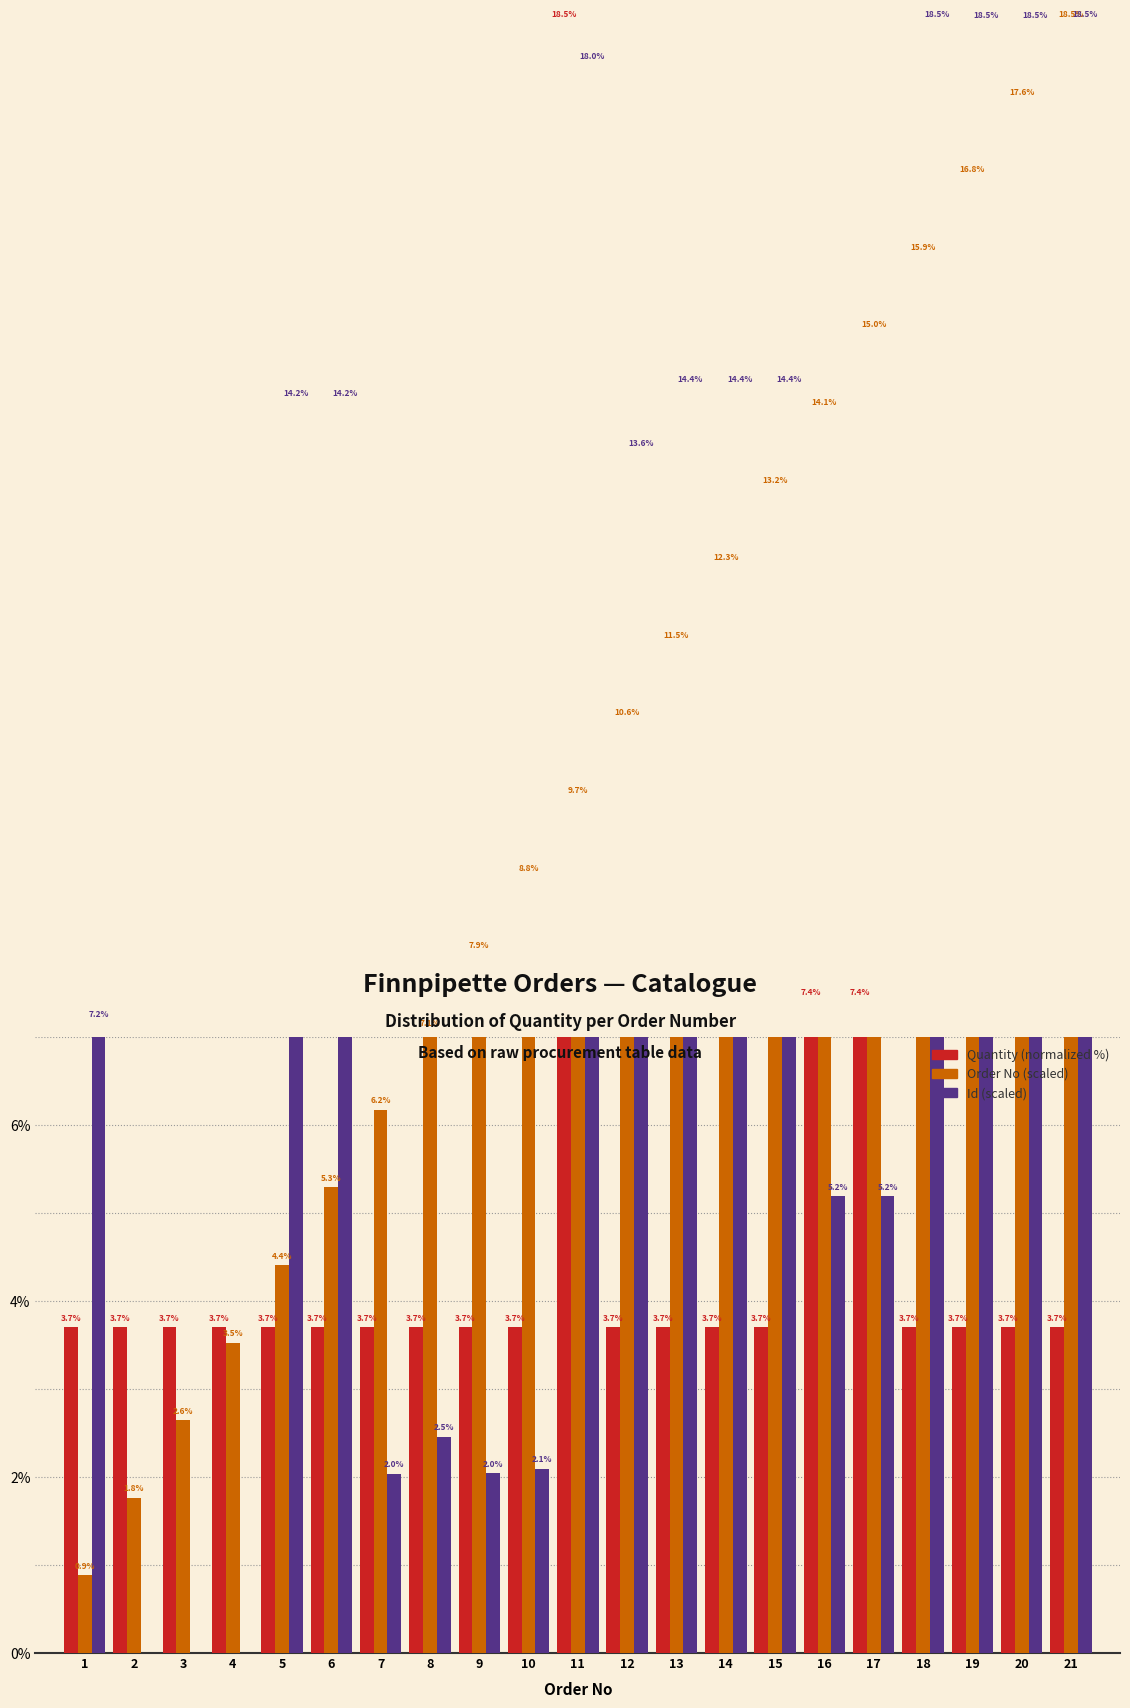

Reading left to right, extract all data points from this chart.

Quantity: 3.7	3.7	3.7	3.7	3.7	3.7	3.7	3.7	3.7	3.7	18.5	3.7	3.7	3.7	3.7	7.4	7.4	3.7	3.7	3.7	3.7
Order No (scaled): 0.9	1.8	2.6	3.5	4.4	5.3	6.2	7.1	7.9	8.8	9.7	10.6	11.5	12.3	13.2	14.1	15.0	15.9	16.8	17.6	18.5
Id (scaled): 7.2	0.0	0.0	0.0	14.2	14.2	2.0	2.5	2.0	2.1	18.0	13.6	14.4	14.4	14.4	5.2	5.2	18.5	18.5	18.5	18.5